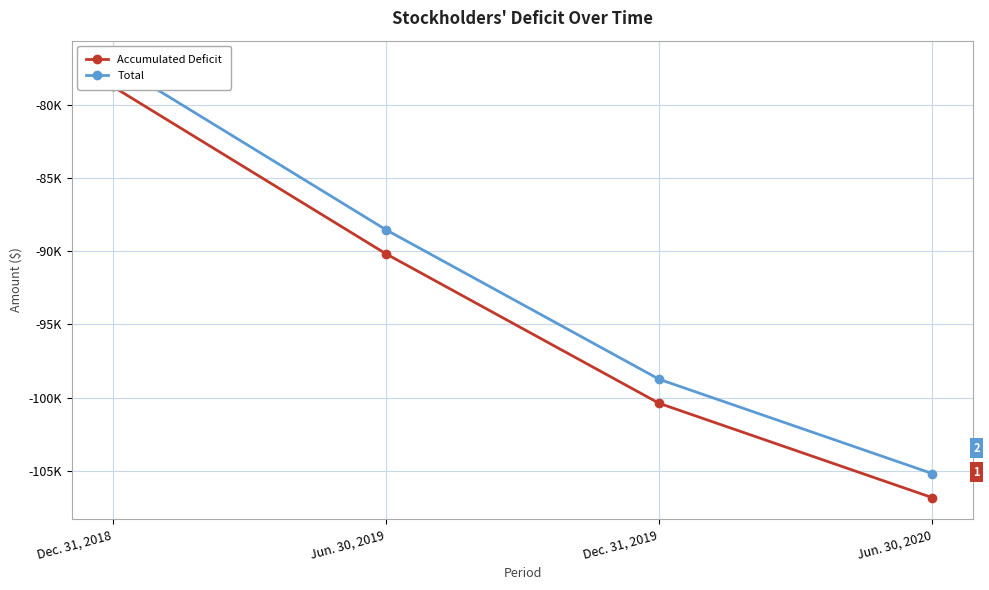

What is the value of the Accumulated Deficit point at the 2nd from the left?

-90169